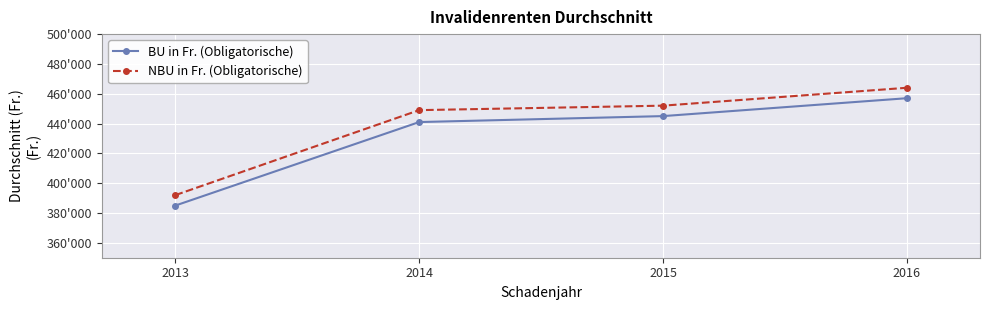

What are all the series names shown in the legend?

BU in Fr. (Obligatorische), NBU in Fr. (Obligatorische)